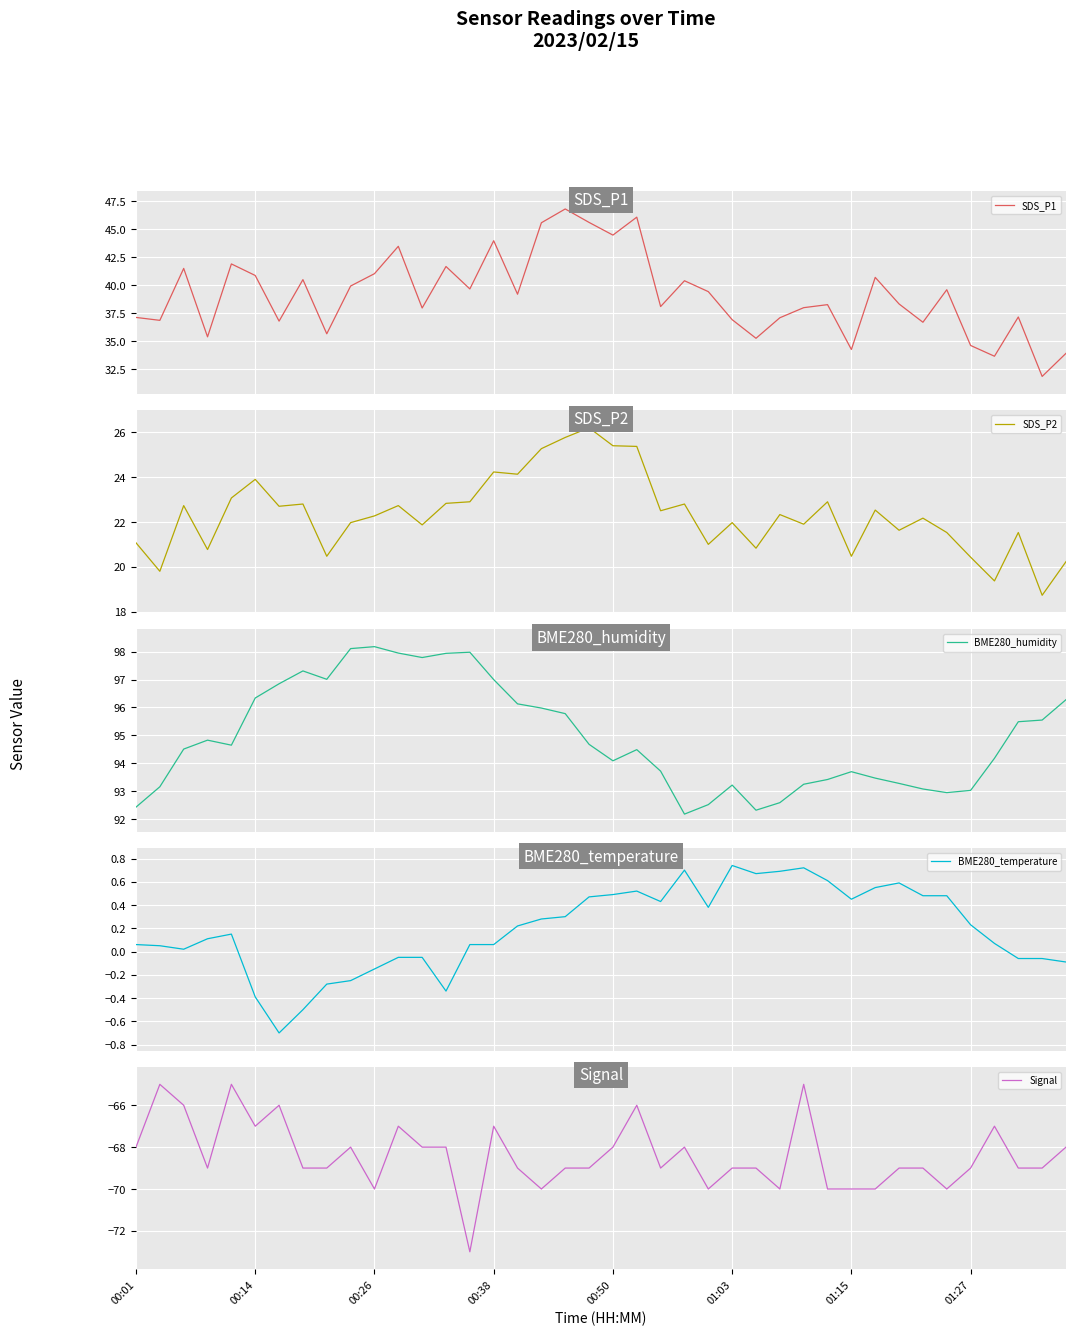

Between 8 and 36, which is larger?

8